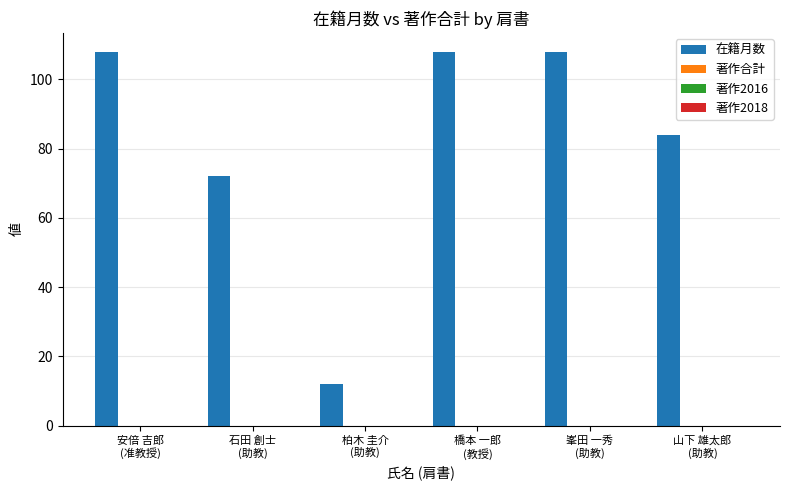

What is the greatest value displayed?

108